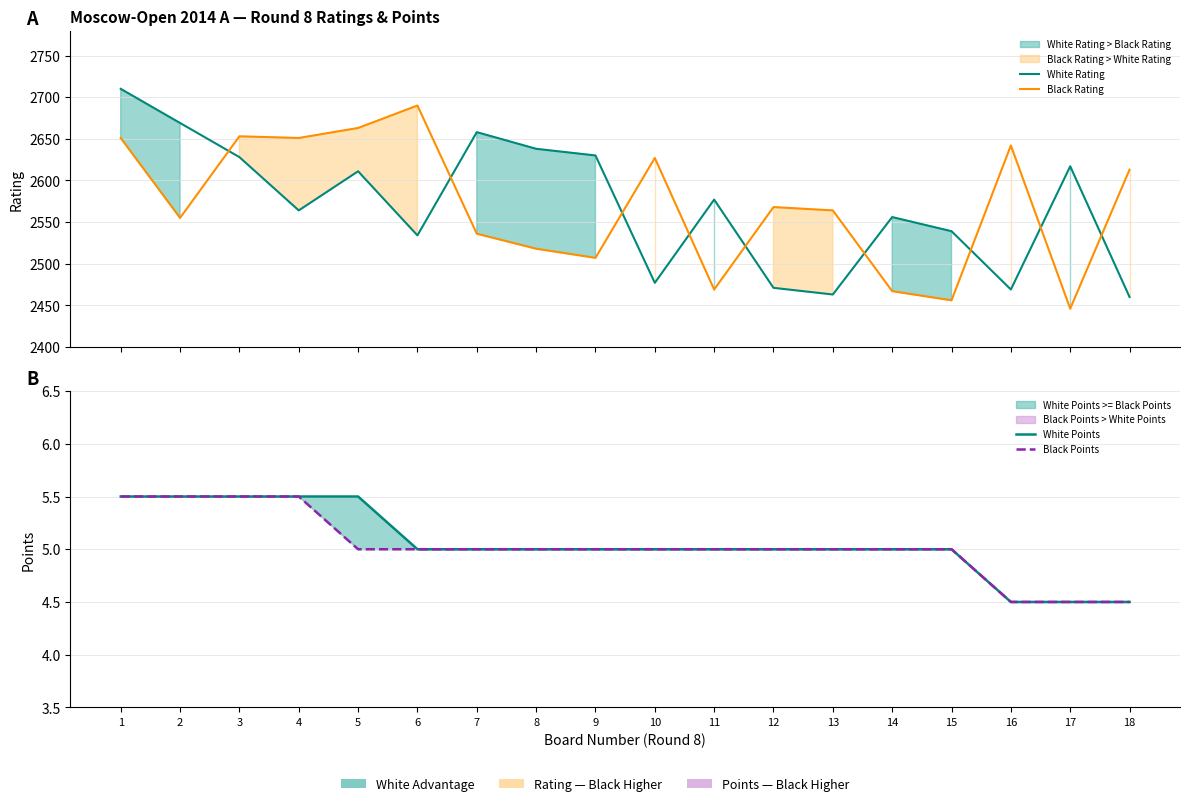

True or false: Black Rating has more than 2 points higher than both neighbors.

True